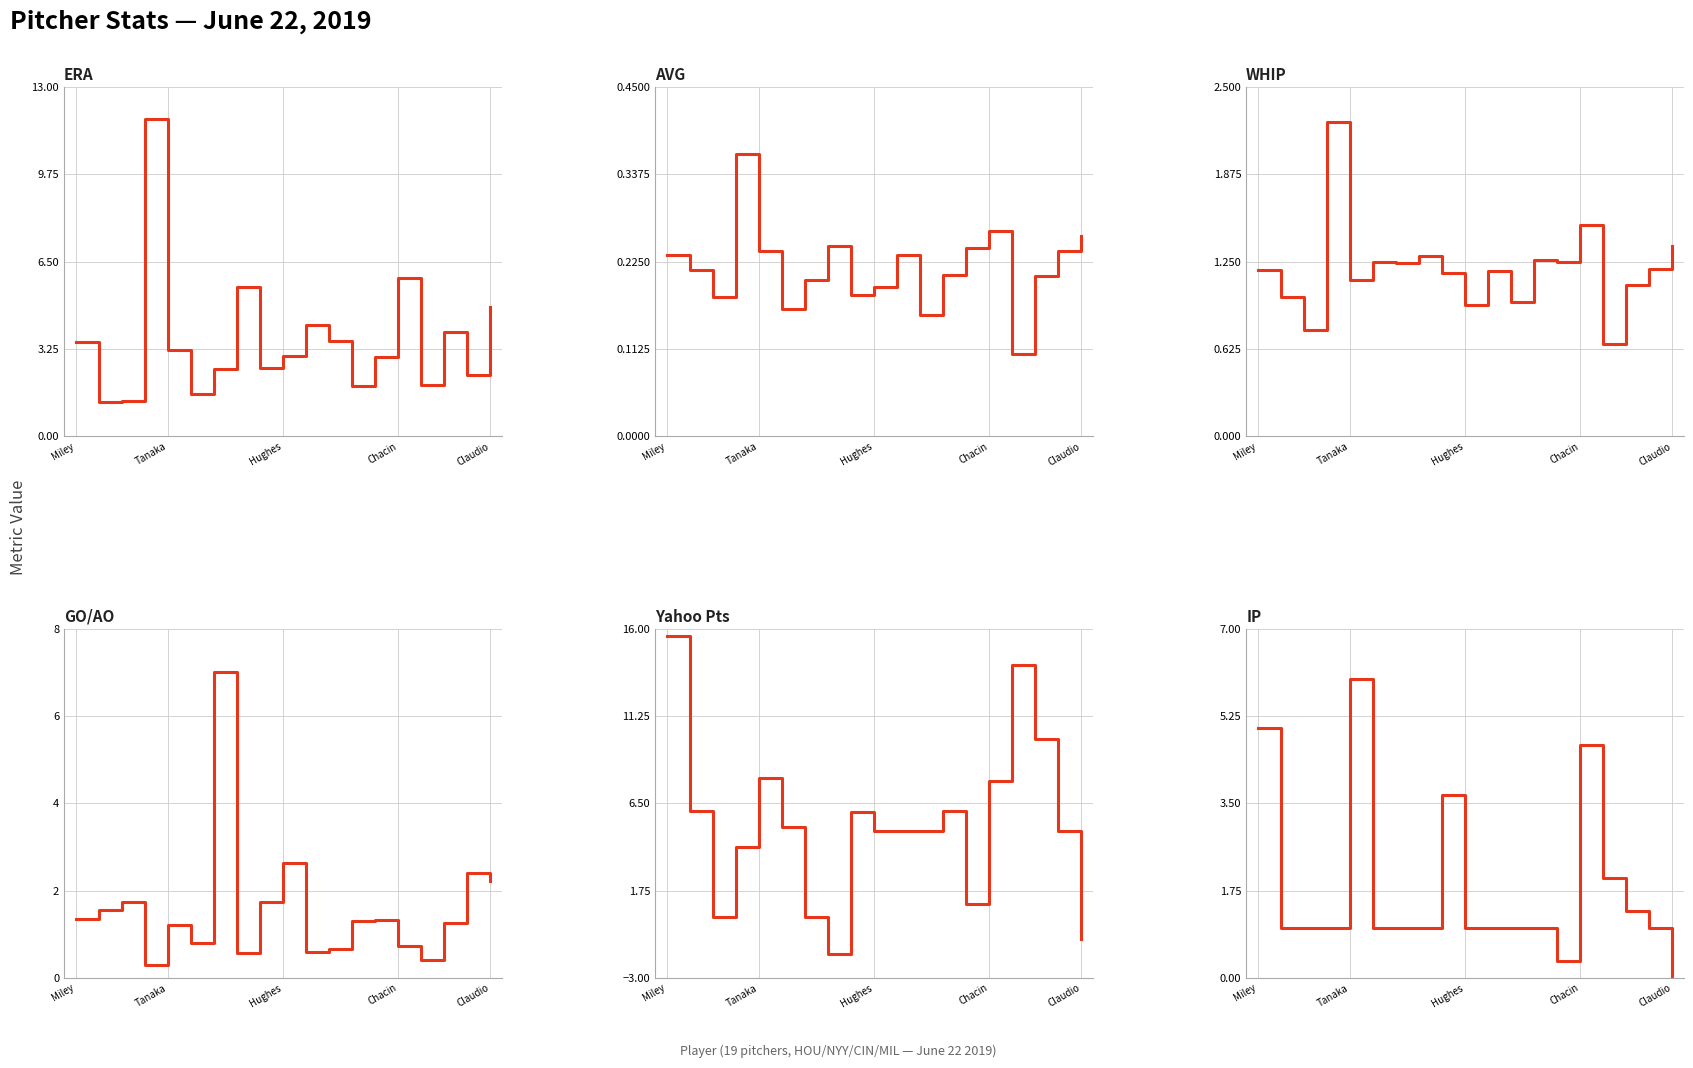

At 8, list the series in order from largest to smallest.

Yahoo Pts, IP, ERA, GO/AO, WHIP, AVG